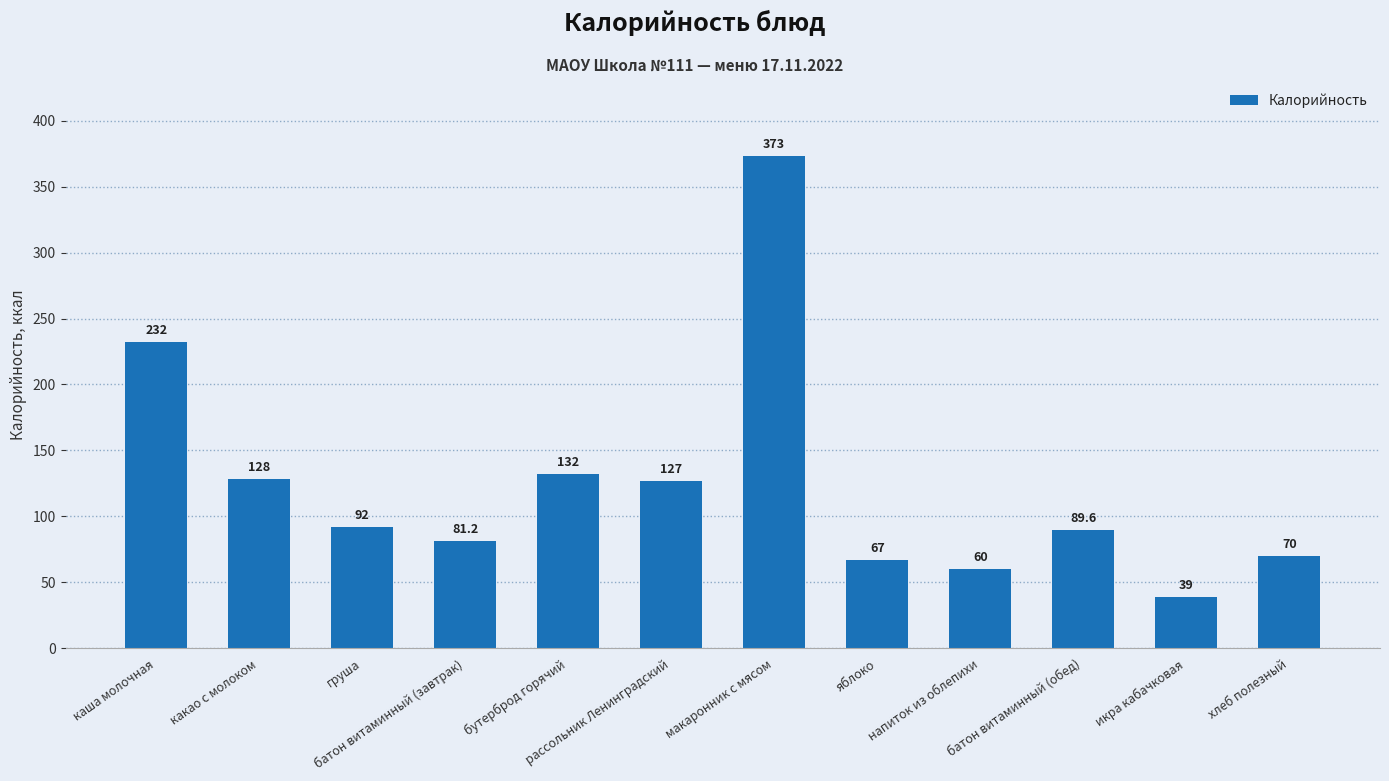

Between макаронник с мясом and батон витаминный (завтрак), which is larger?

макаронник с мясом